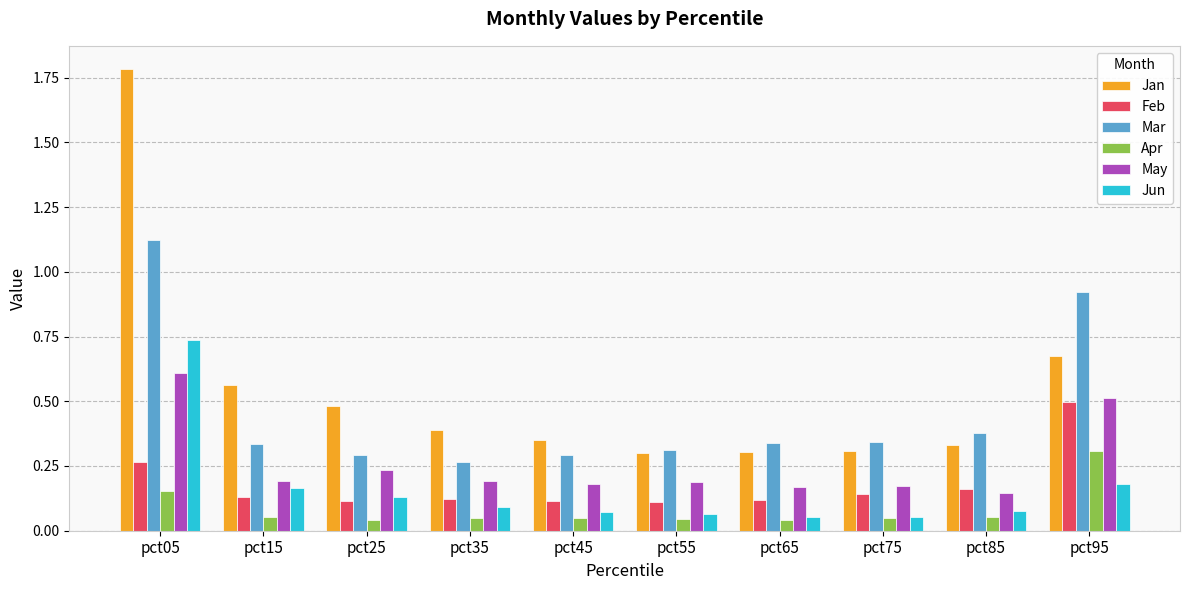

List the series in order of their peak value, highest first.

Jan, Mar, Jun, May, Feb, Apr